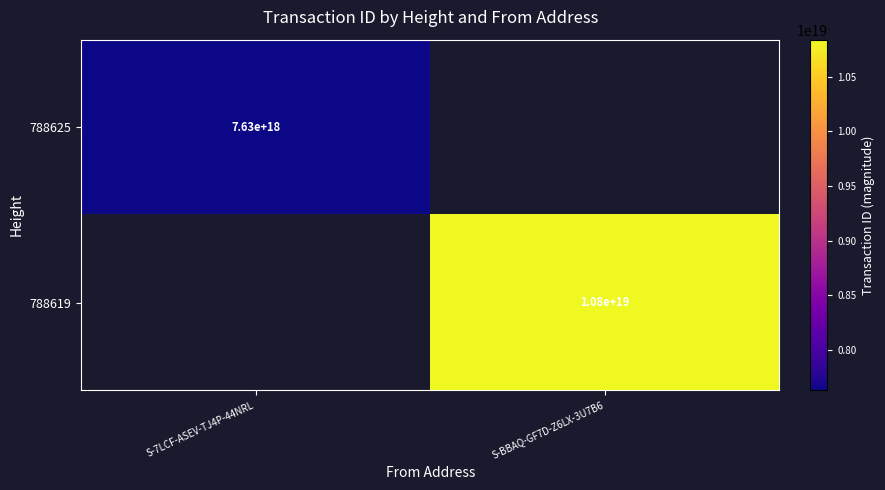

True or false: 788619 has a value of 5780373592603683840 at S-BBAQ-GF7D-Z6LX-3U7B6.

False